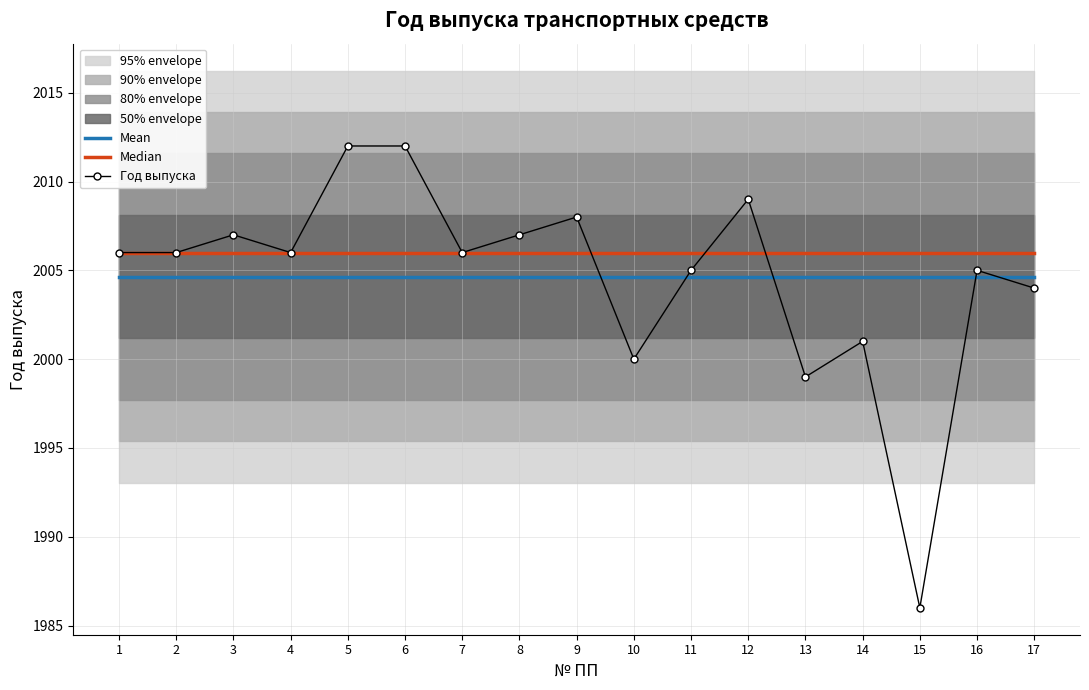

At how many categories does at least one series exceed 1994?

17